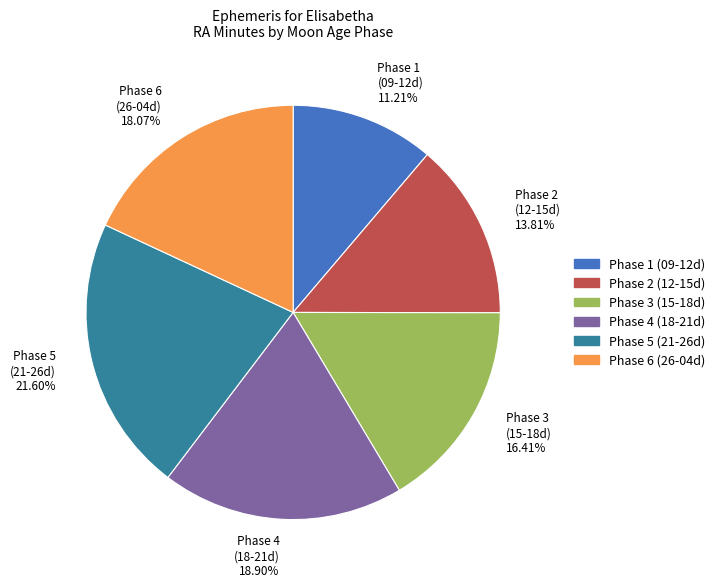

Which slice is the smallest?

Phase 1 (09-12d) 11.21%